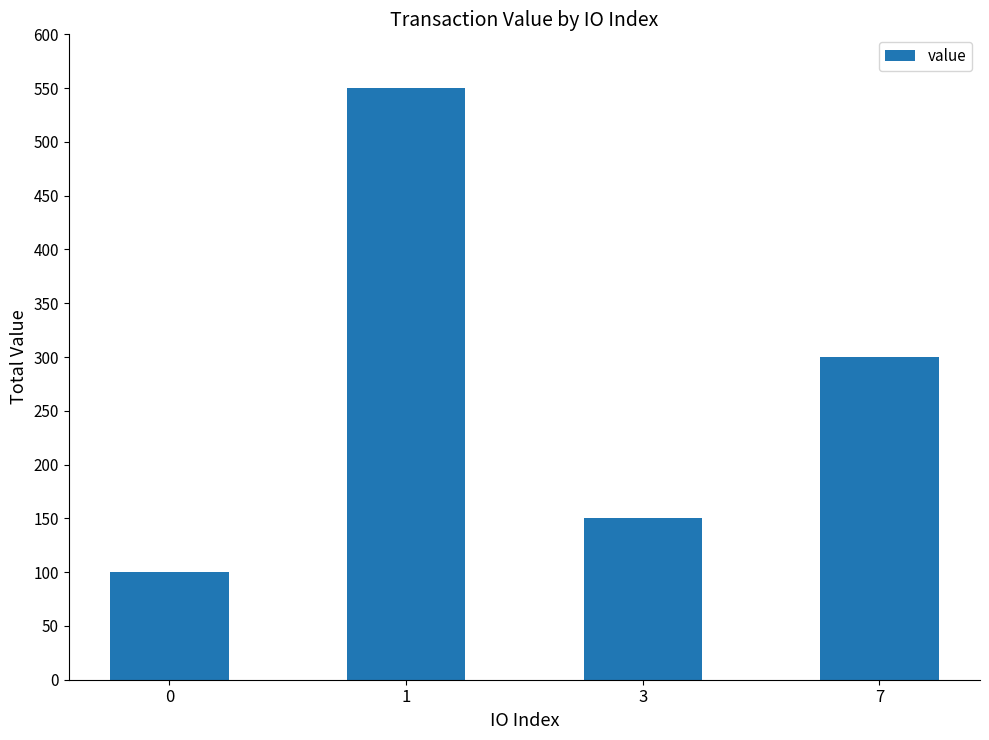

Reading left to right, what are all the values shown in this chart?

0=100.0	1=550.0	3=150.0	7=300.0